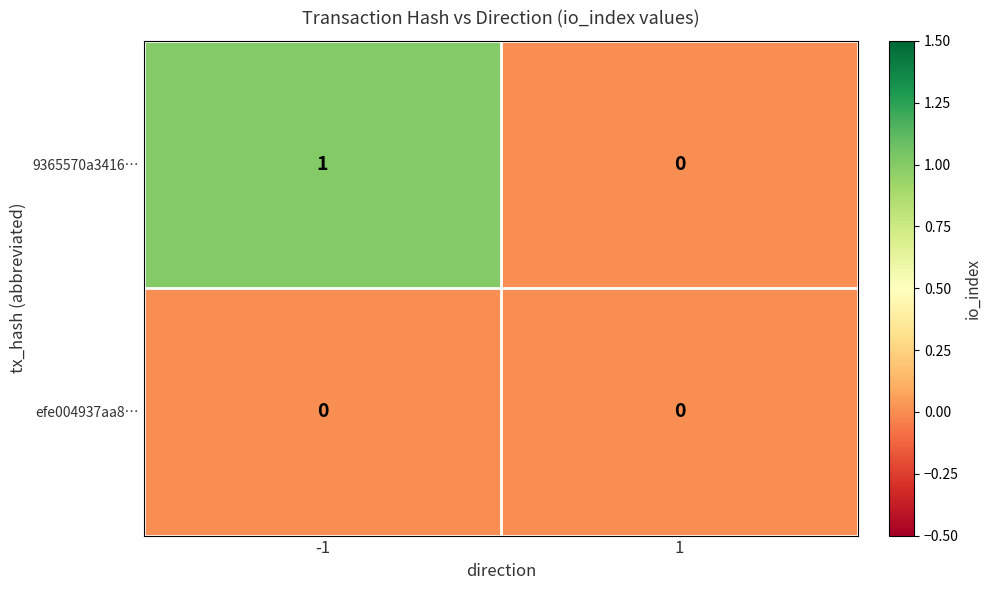

Is the value of efe004937aa8… at 1 greater than the value of 9365570a3416… at -1?

No